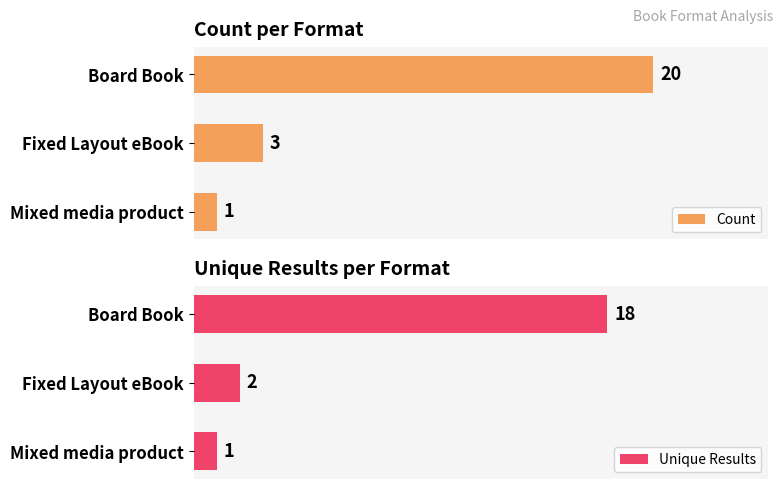

List the labels in order of Count value, smallest first.

Mixed media product, Fixed Layout eBook, Board Book